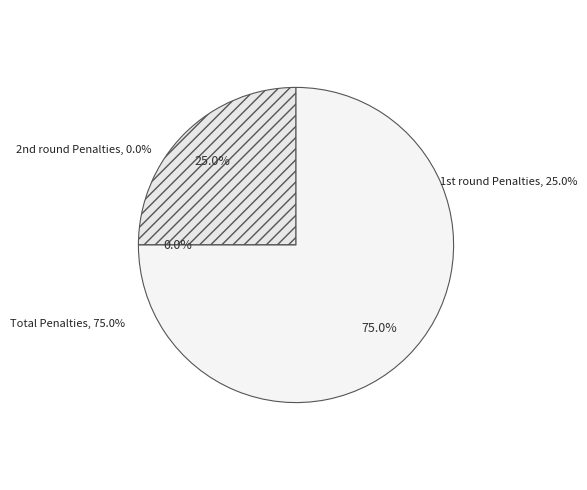

How many slices are in this pie chart?

3